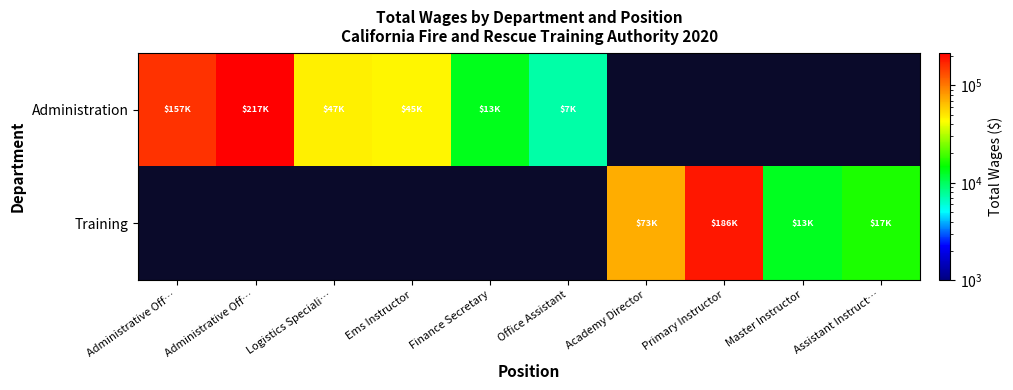

Reading left to right, extract all data points from this chart.

Administration: Administrative Off…=157125	Administrative Off…=217044	Logistics Speciali…=47105	Ems Instructor=45425	Finance Secretary=13181	Office Assistant=7263	Academy Director=0	Primary Instructor=0	Master Instructor=0	Assistant Instruct…=0
Training: Administrative Off…=0	Administrative Off…=0	Logistics Speciali…=0	Ems Instructor=0	Finance Secretary=0	Office Assistant=0	Academy Director=72605	Primary Instructor=185911	Master Instructor=12788	Assistant Instruct…=16643